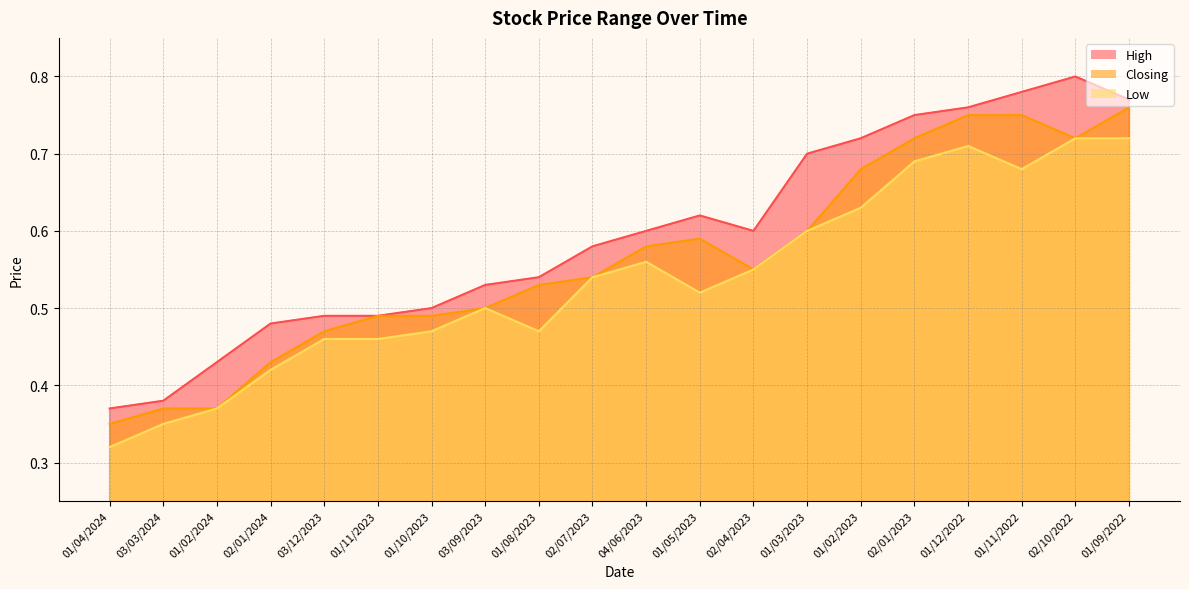

Rank the categories by Low value from highest to lowest.

02/10/2022, 01/09/2022, 01/12/2022, 02/01/2023, 01/11/2022, 01/02/2023, 01/03/2023, 04/06/2023, 02/04/2023, 02/07/2023, 01/05/2023, 03/09/2023, 01/10/2023, 01/08/2023, 03/12/2023, 01/11/2023, 02/01/2024, 01/02/2024, 03/03/2024, 01/04/2024